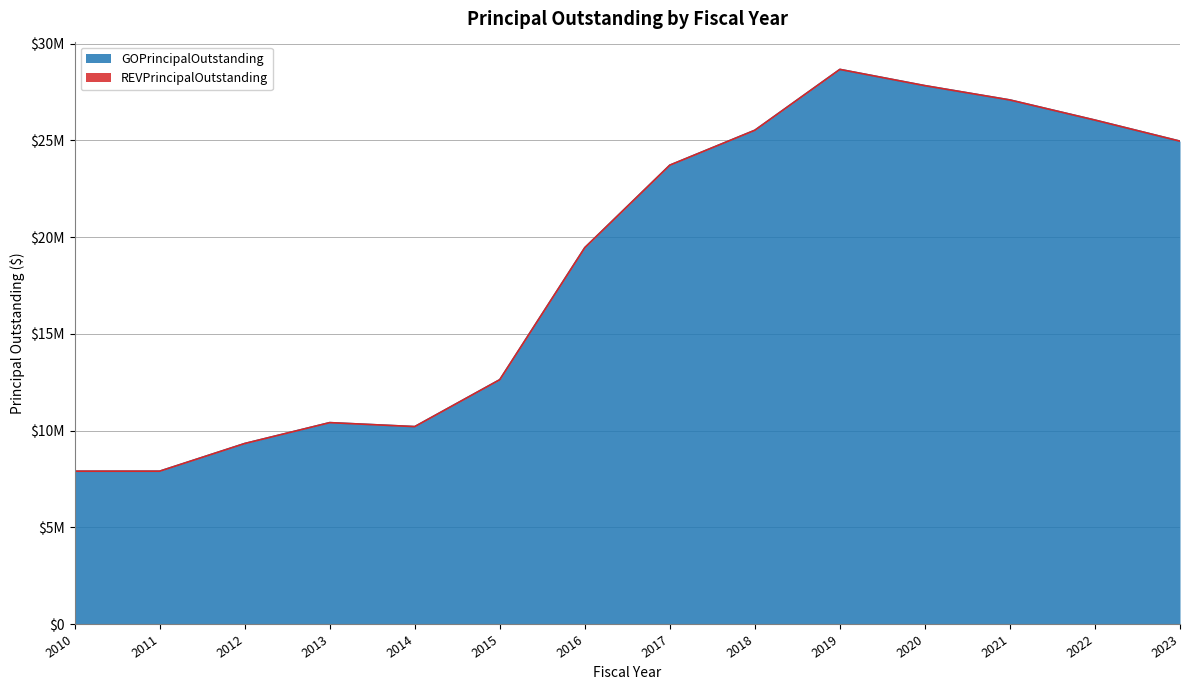

Reading left to right, extract all data points from this chart.

7900000	7900000	9330000	10410000	10205000	12630000	19455000	23720000	25525000	28670000	27830000	27090000	26050000	24960000